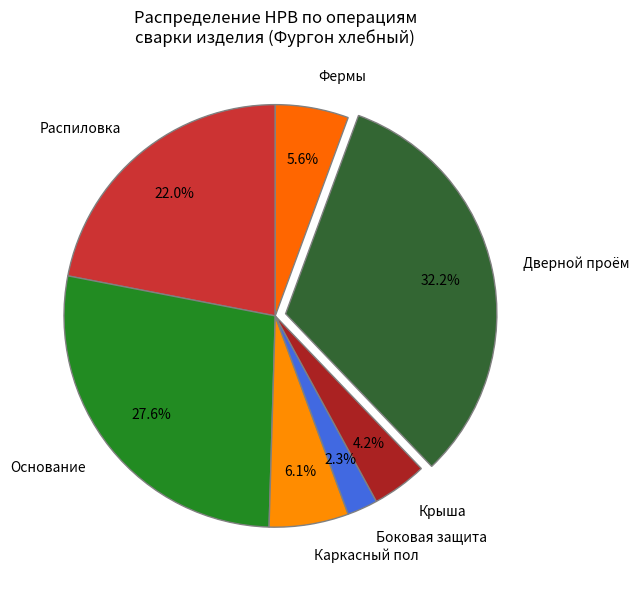

To the nearest percent, what is the difference between the Фермы and Дверной проём slice percentages?

27%